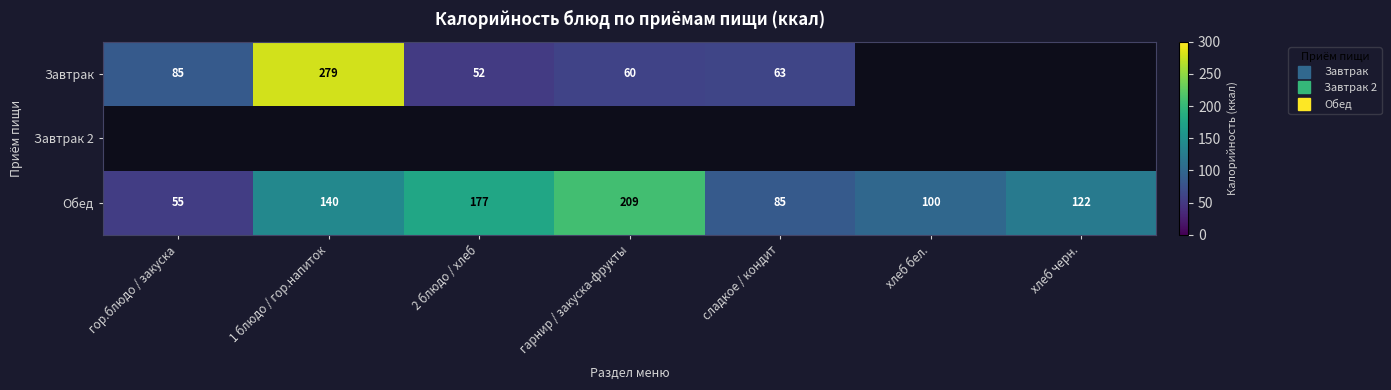

What is the difference between the Завтрак values at сладкое / кондит and гарнир / закуска-фрукты?

3.0